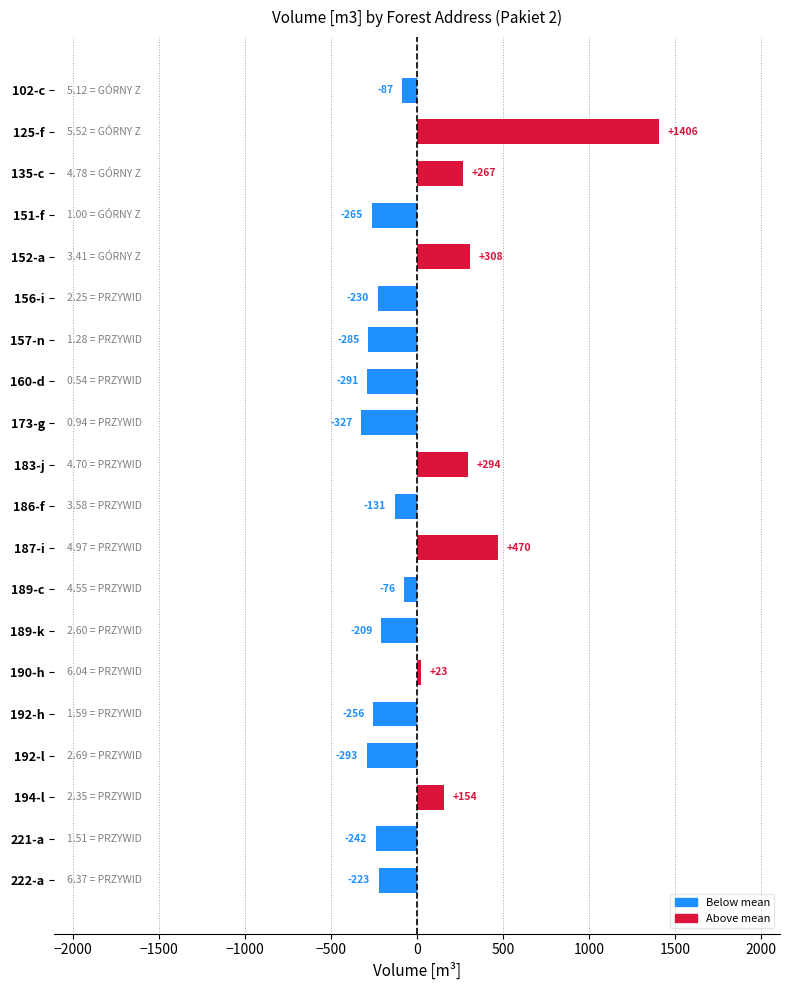

What is the difference between the second highest and second lowest values?

763.0